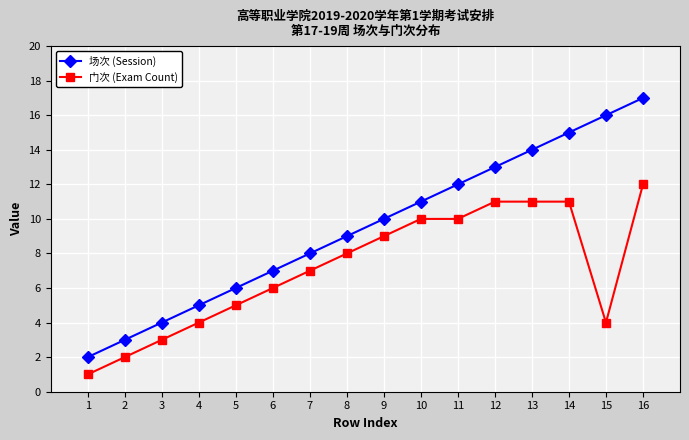

True or false: 场次 (Session) and 门次 (Exam Count) intersect in this chart.

False